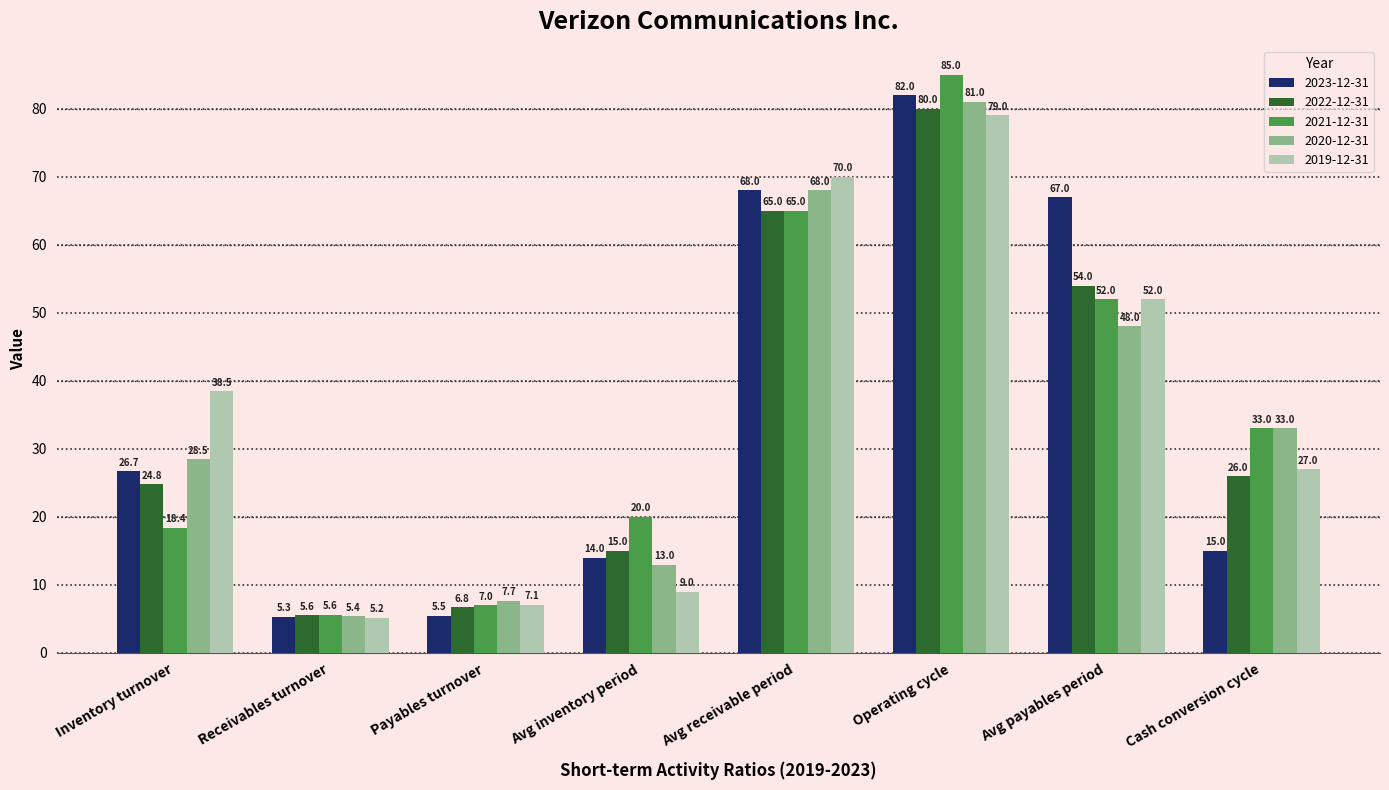

How many data points in 2020-12-31 are less than 33?

4